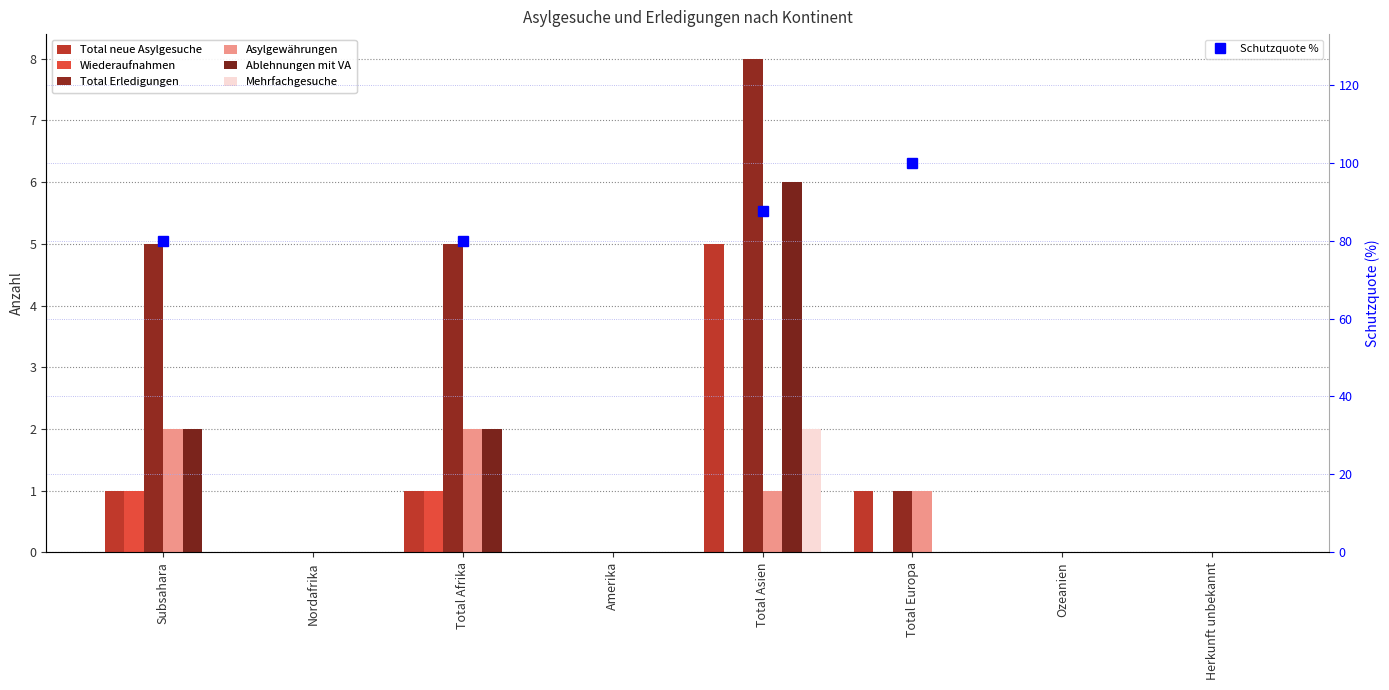

Reading left to right, extract all data points from this chart.

Total neue Asylgesuche: Subsahara=1	Nordafrika=0	Total Afrika=1	Amerika=0	Total Asien=5	Total Europa=1	Ozeanien=0	Herkunft unbekannt=0
Wiederaufnahmen: Subsahara=1	Nordafrika=0	Total Afrika=1	Amerika=0	Total Asien=0	Total Europa=0	Ozeanien=0	Herkunft unbekannt=0
Total Erledigungen: Subsahara=5	Nordafrika=0	Total Afrika=5	Amerika=0	Total Asien=8	Total Europa=1	Ozeanien=0	Herkunft unbekannt=0
Asylgewährungen: Subsahara=2	Nordafrika=0	Total Afrika=2	Amerika=0	Total Asien=1	Total Europa=1	Ozeanien=0	Herkunft unbekannt=0
Ablehnungen mit VA: Subsahara=2	Nordafrika=0	Total Afrika=2	Amerika=0	Total Asien=6	Total Europa=0	Ozeanien=0	Herkunft unbekannt=0
Mehrfachgesuche: Subsahara=0	Nordafrika=0	Total Afrika=0	Amerika=0	Total Asien=2	Total Europa=0	Ozeanien=0	Herkunft unbekannt=0